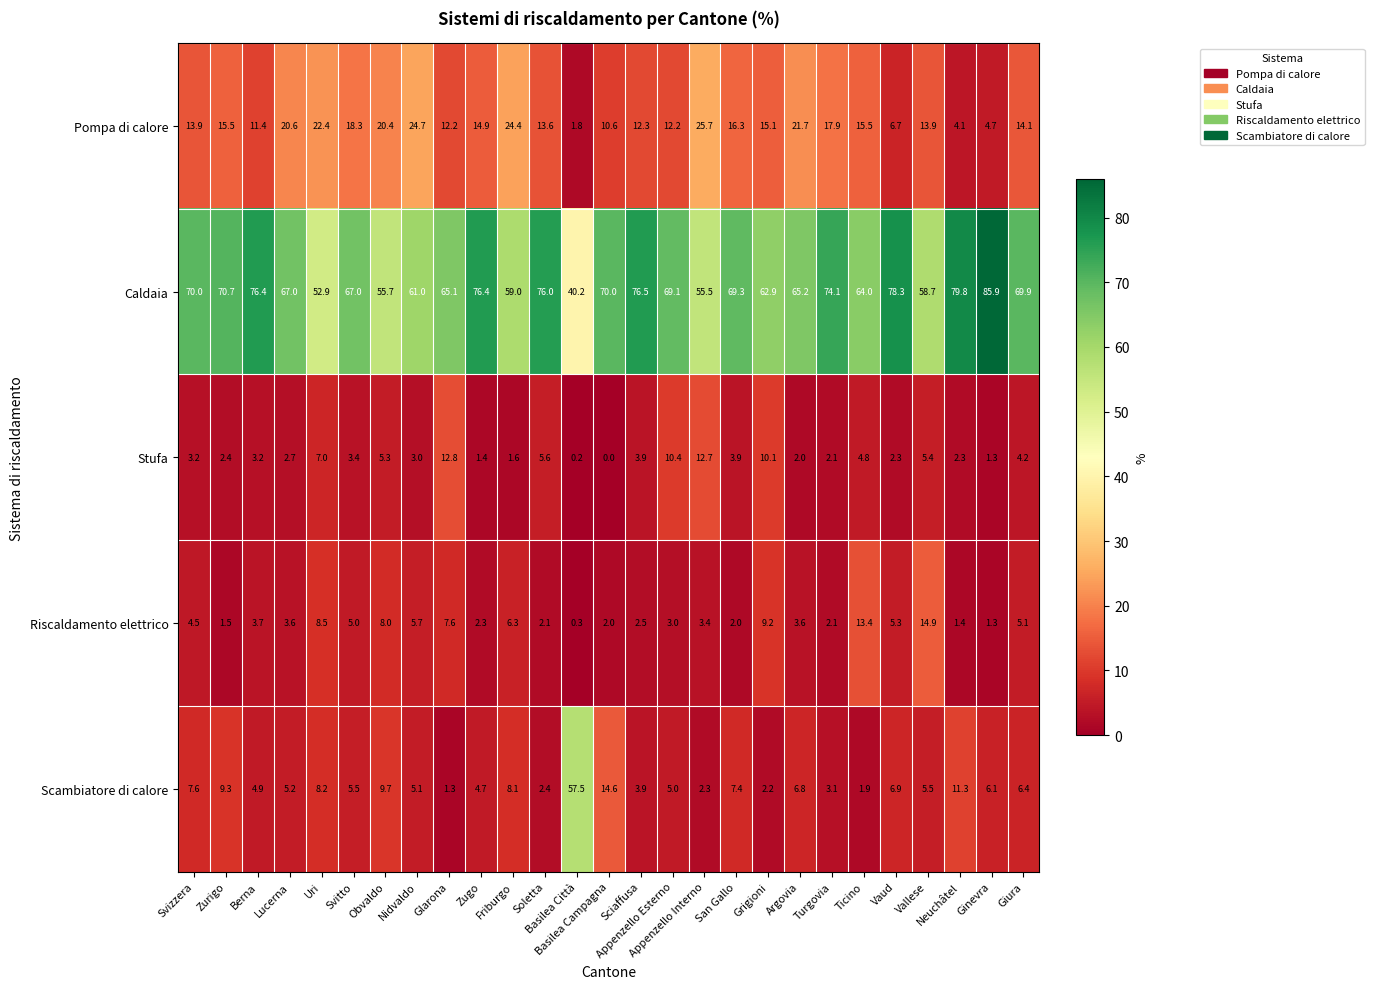

What is the difference between the highest and lowest values at Appenzello Interno?

53.2